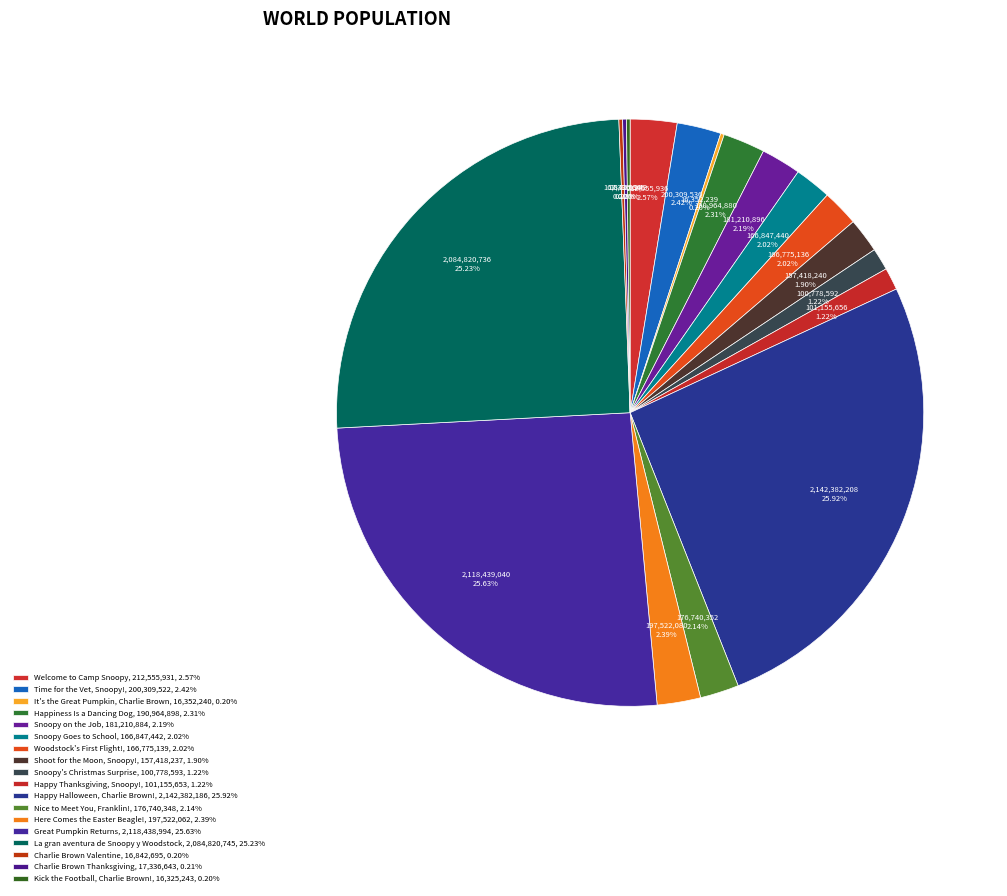

Is the sum of Nice to Meet You, Franklin! and Welcome to Camp Snoopy greater than half?

No